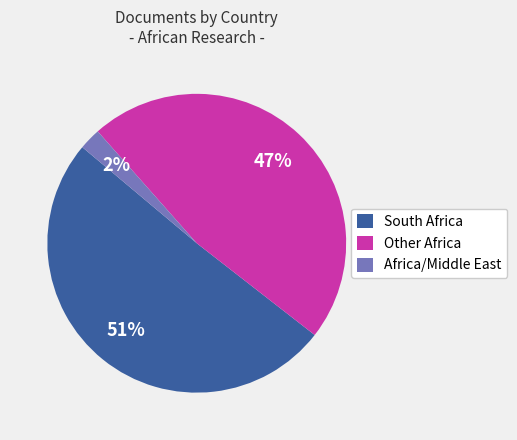

To the nearest percent, what is the difference between the South Africa and Other Africa slice percentages?

4%